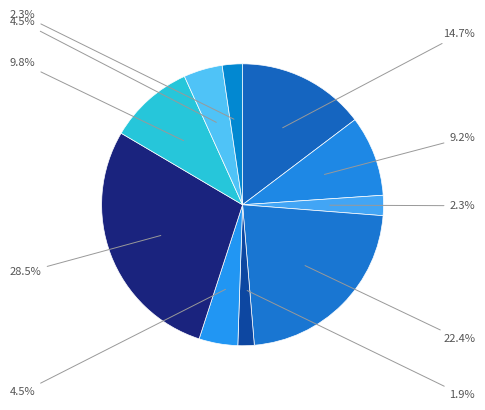

How many segments does this pie chart have?

10